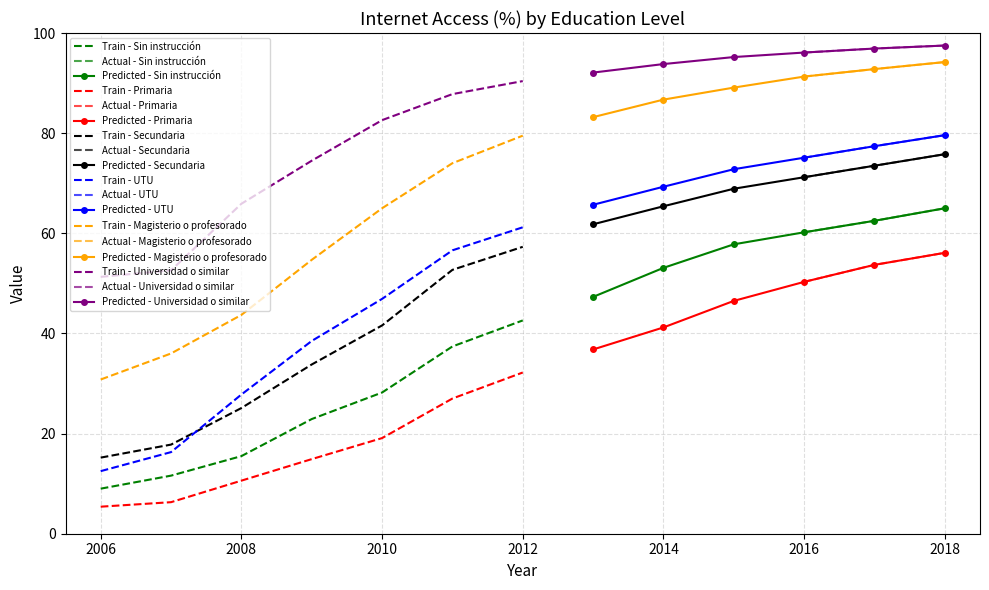

Is the value of Secundaria at 2009 greater than the value of Primaria at 2014?

No